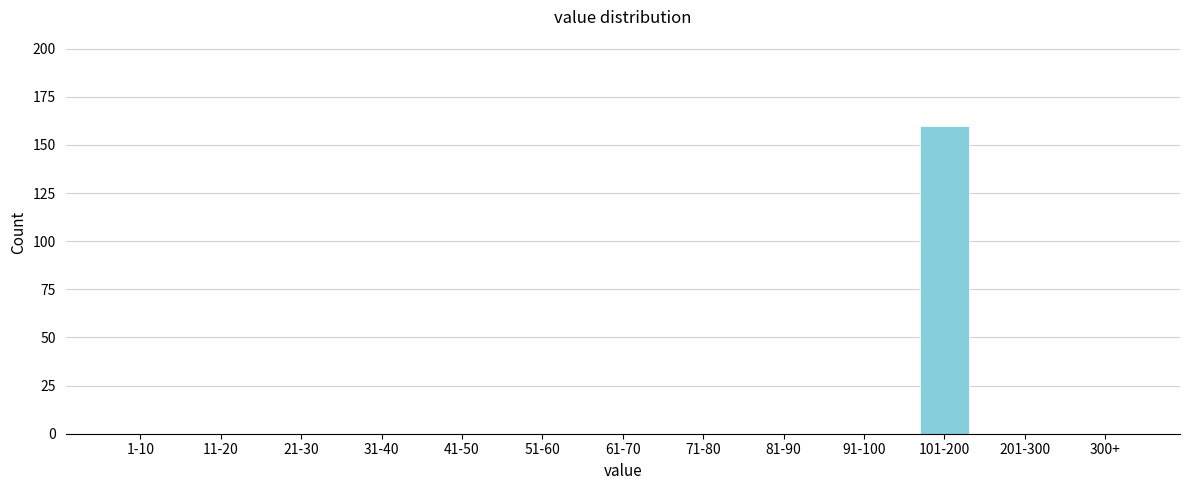

Reading left to right, extract all data points from this chart.

1-10=0	11-20=0	21-30=0	31-40=0	41-50=0	51-60=0	61-70=0	71-80=0	81-90=0	91-100=0	101-200=160	201-300=0	300+=0